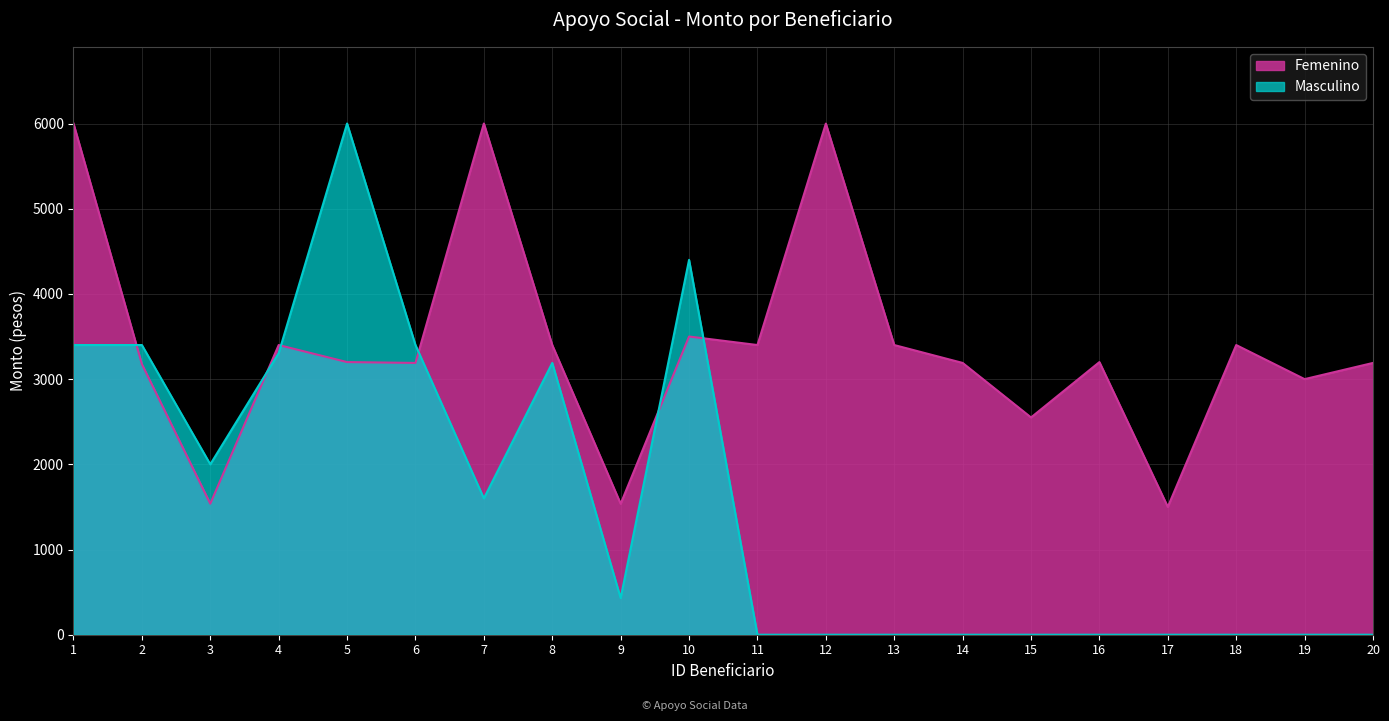

What is the maximum value shown in the chart?

6000